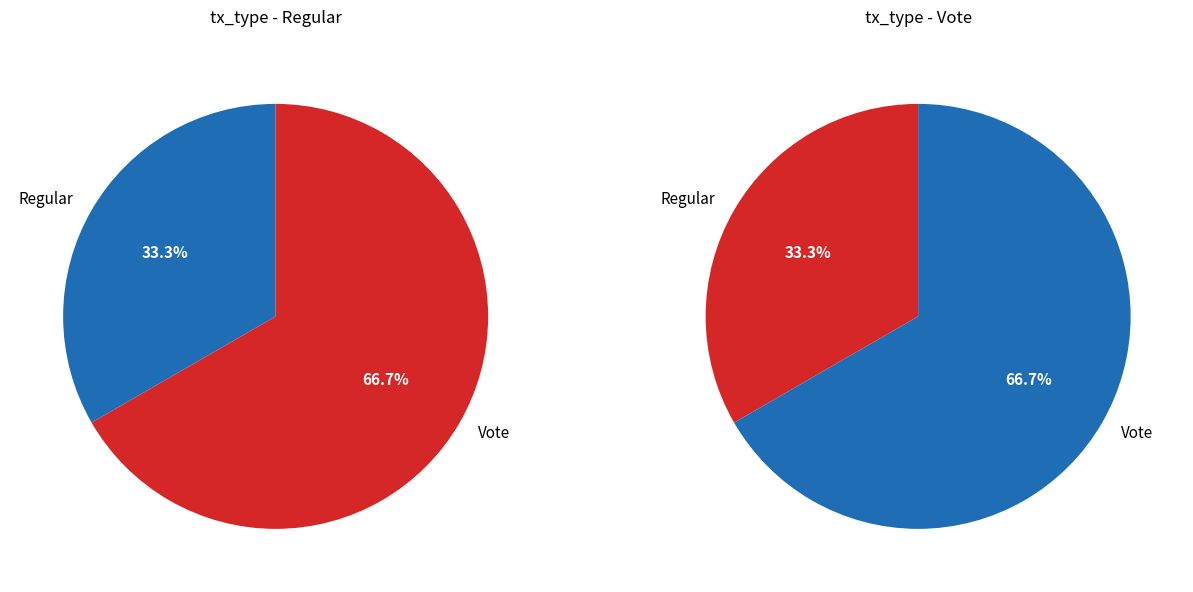

Combined, what portion of the pie is Regular and Vote?

100.0%